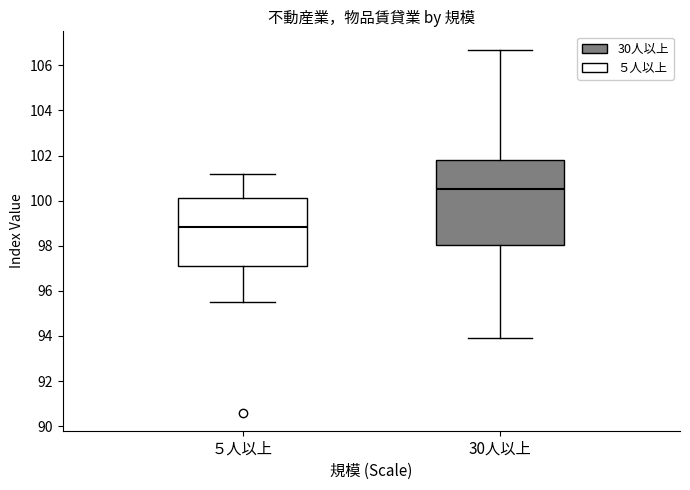

Where is the lower edge of the box for 30人以上 on the y-axis? The values are not printed on the chart, so give them approximately, as read against the axis.

98.0